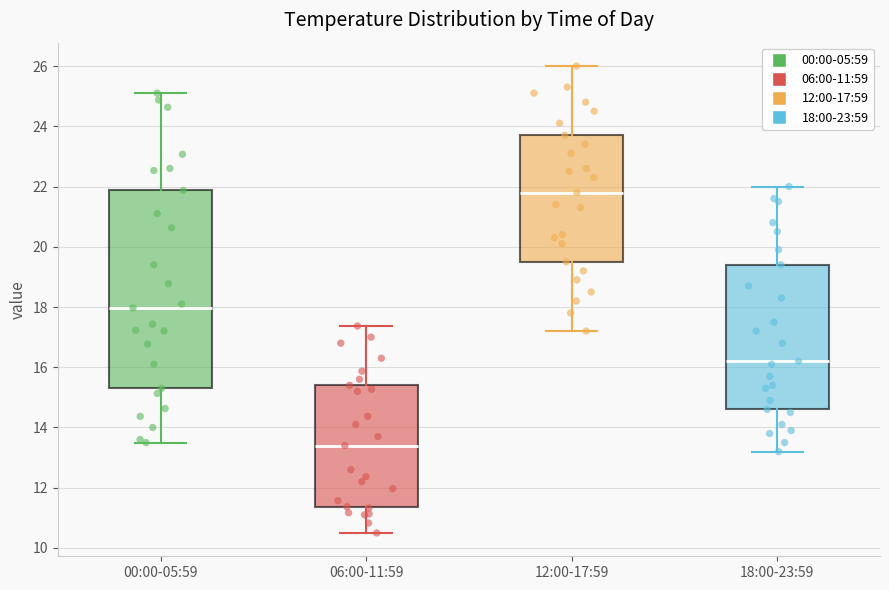

Reading left to right, read every box against the y-axis: the position of its median line, the range the box covers, and the ends of its whiskers. The values are not printed on the chart, so give them approximately, as read against the axis.

00:00-05:59: median 18.0, box 15.4 to 21.8, whiskers 13.6 to 25.2
06:00-11:59: median 13.4, box 11.4 to 15.4, whiskers 10.6 to 17.4
12:00-17:59: median 21.8, box 19.6 to 23.8, whiskers 17.2 to 26.0
18:00-23:59: median 16.2, box 14.6 to 19.4, whiskers 13.2 to 22.0